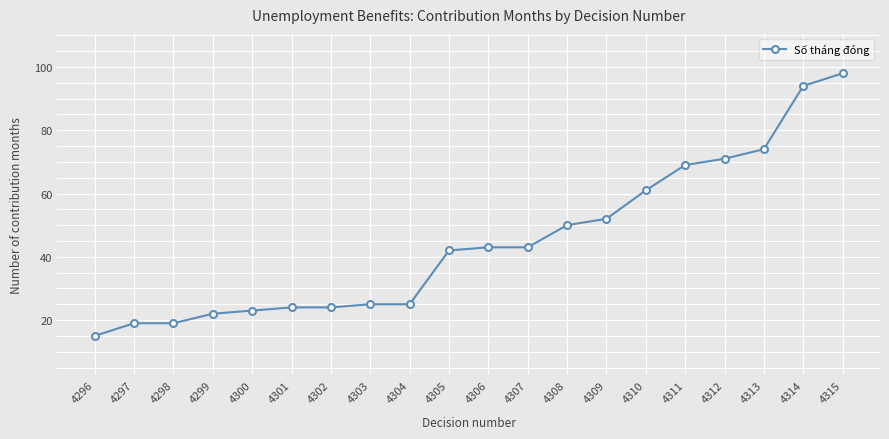

Approximately how many times larger is the value at 4312 compared to 4300?

3.1